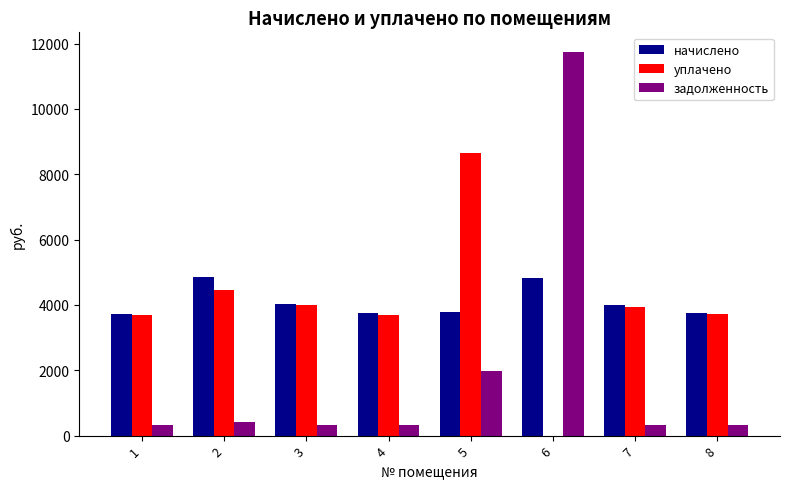

At which category is the sum across all series the highest?

6